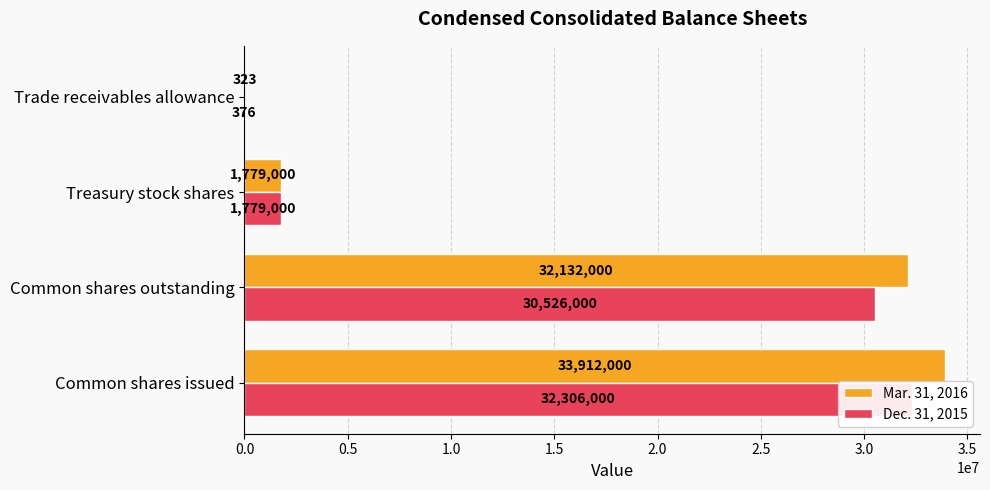

The value of Dec. 31, 2015 at Common shares issued is 32306000. True or false?

True